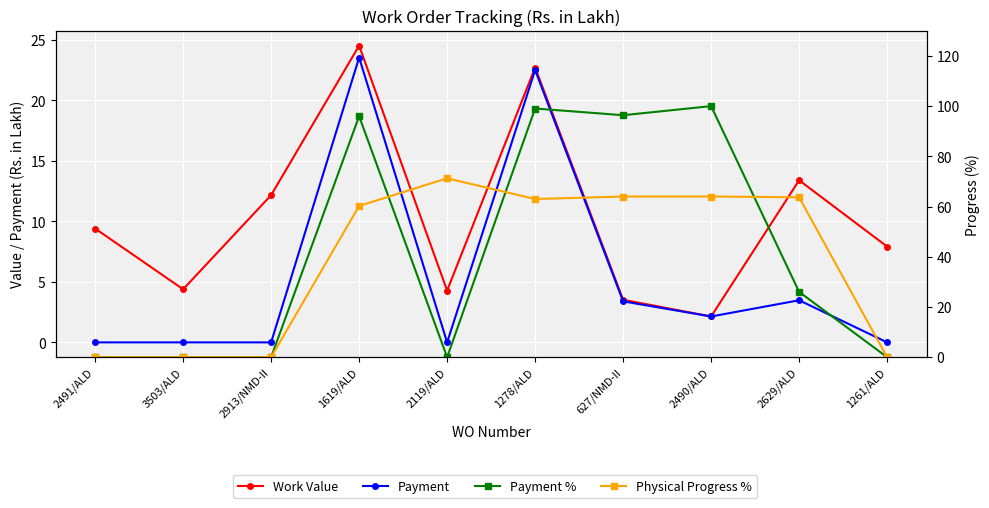

How many lines are shown in the chart?

4